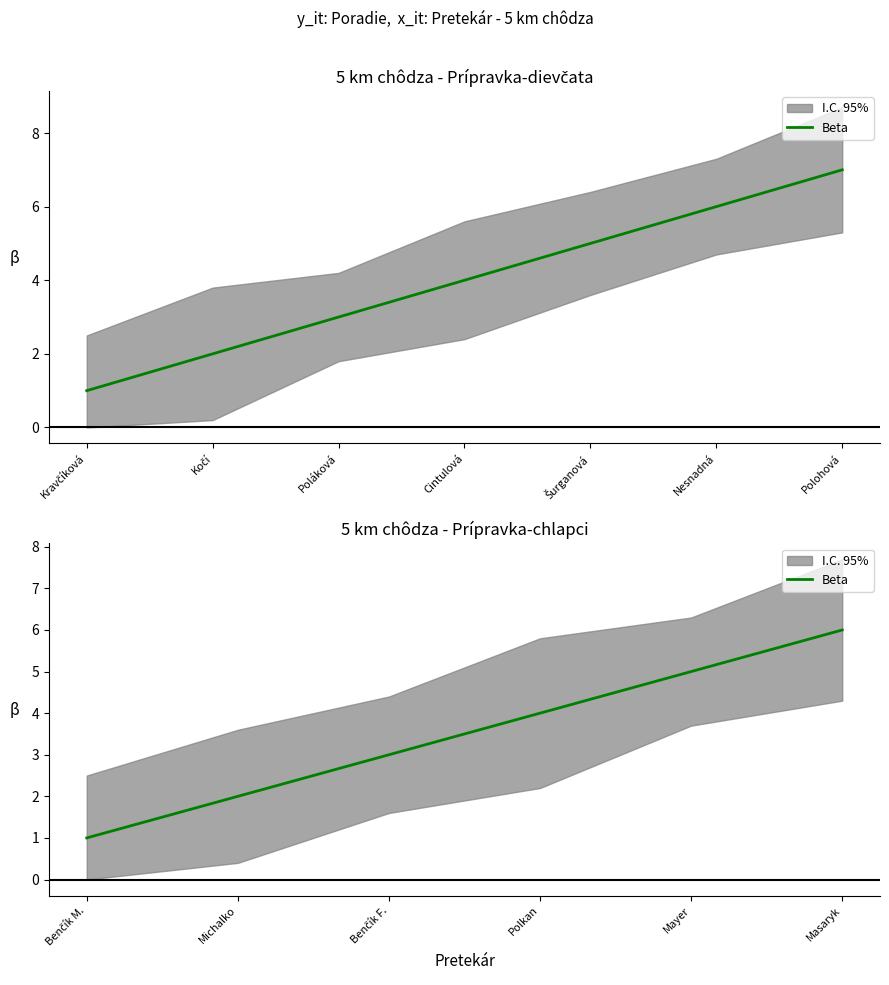

The chart shows a value of 1 at Benčík M.. True or false?

False